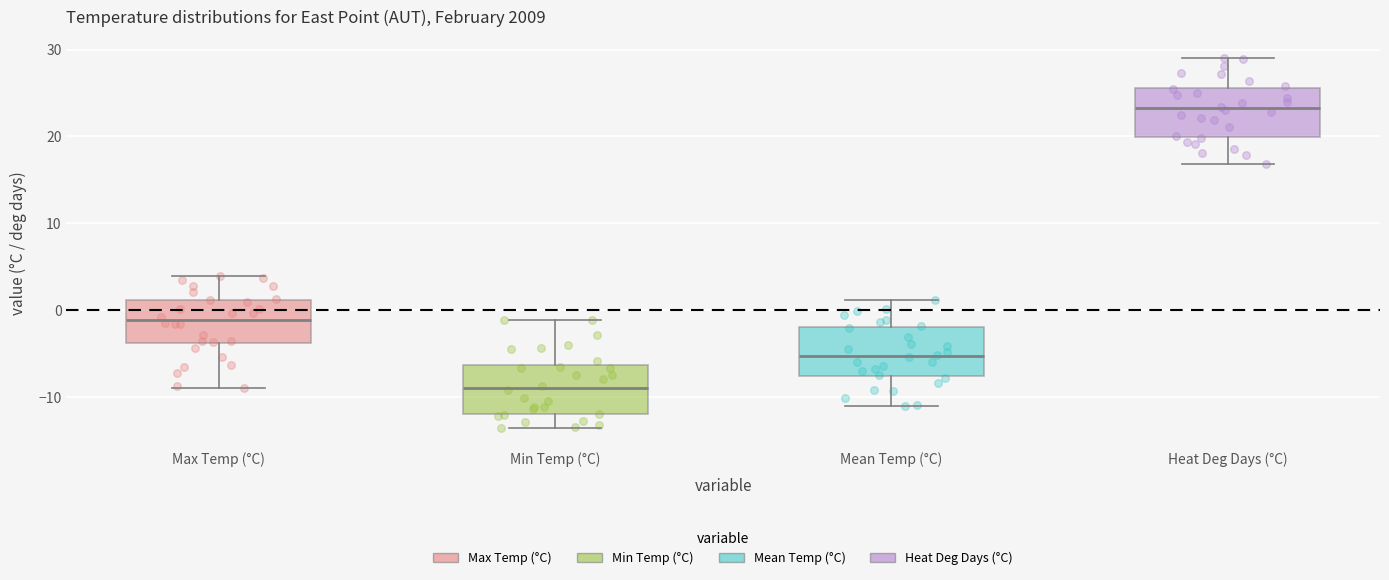

Which box has the highest median line?

Heat Deg Days (°C)